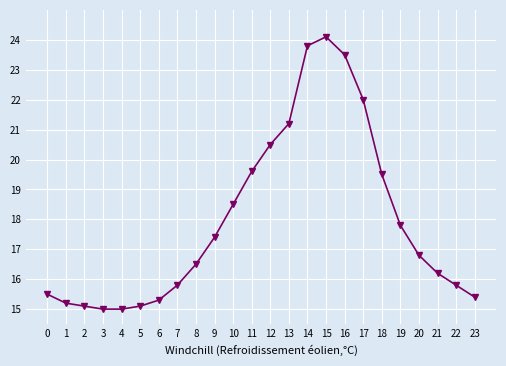

What is the change in value from 2 to 17?

+6.9